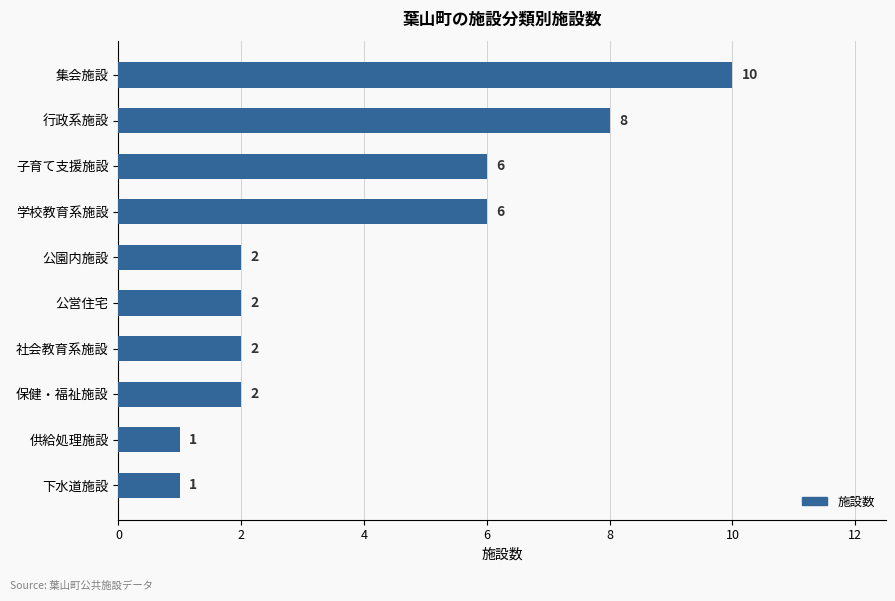

Reading bottom to top, extract all data points from this chart.

1	1	2	2	2	2	6	6	8	10